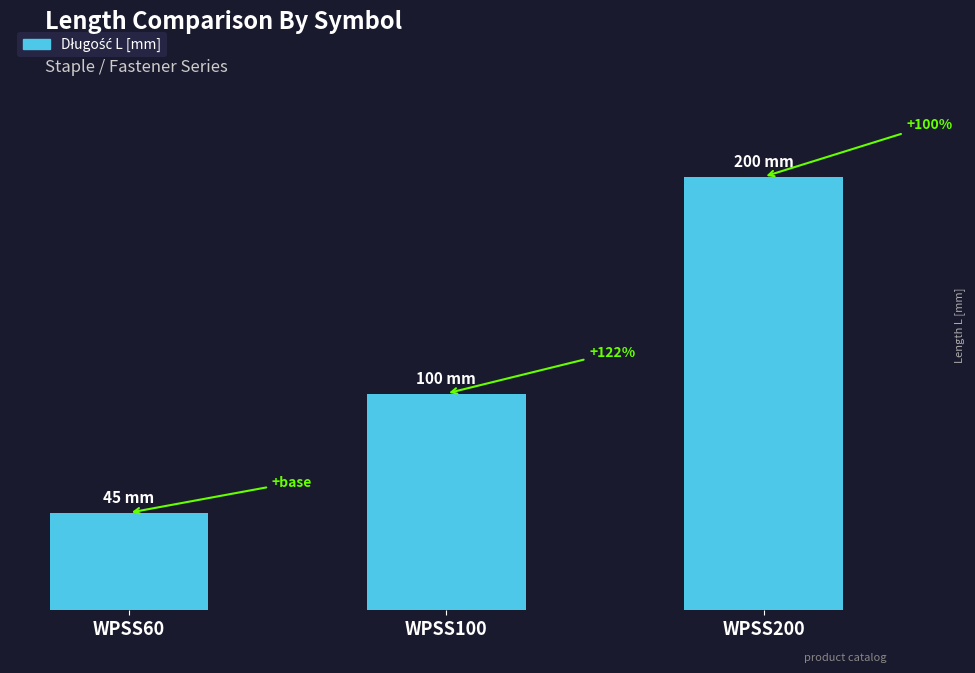

Does the chart contain stacked bars?

No